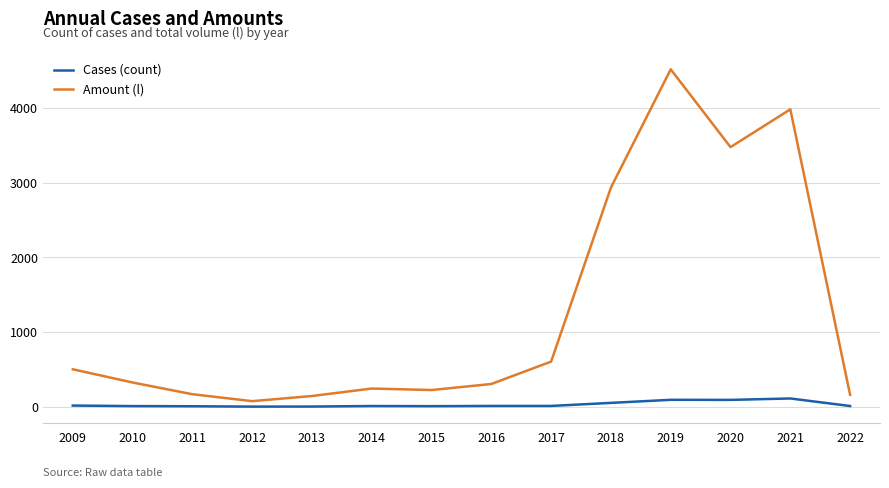

What is the highest value of the Amount (l) series?

4520